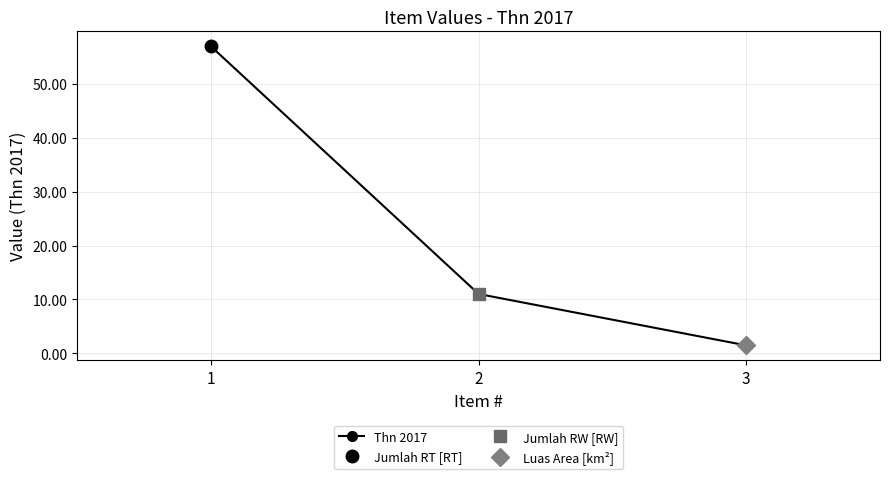

Reading left to right, transcribe all the data shown in this chart.

1=57.0	2=11.0	3=1.4